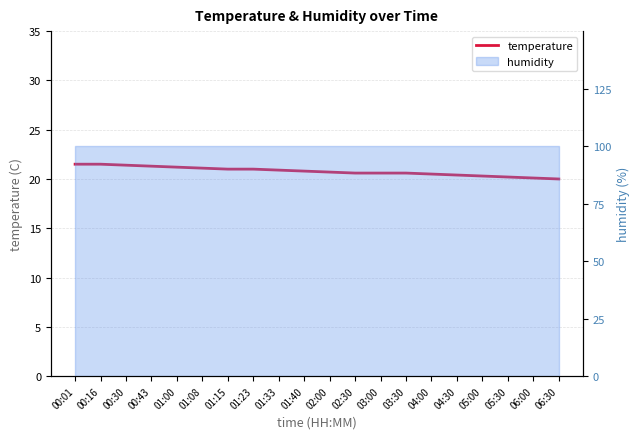

What is the difference between the second highest and minimum values?

1.5